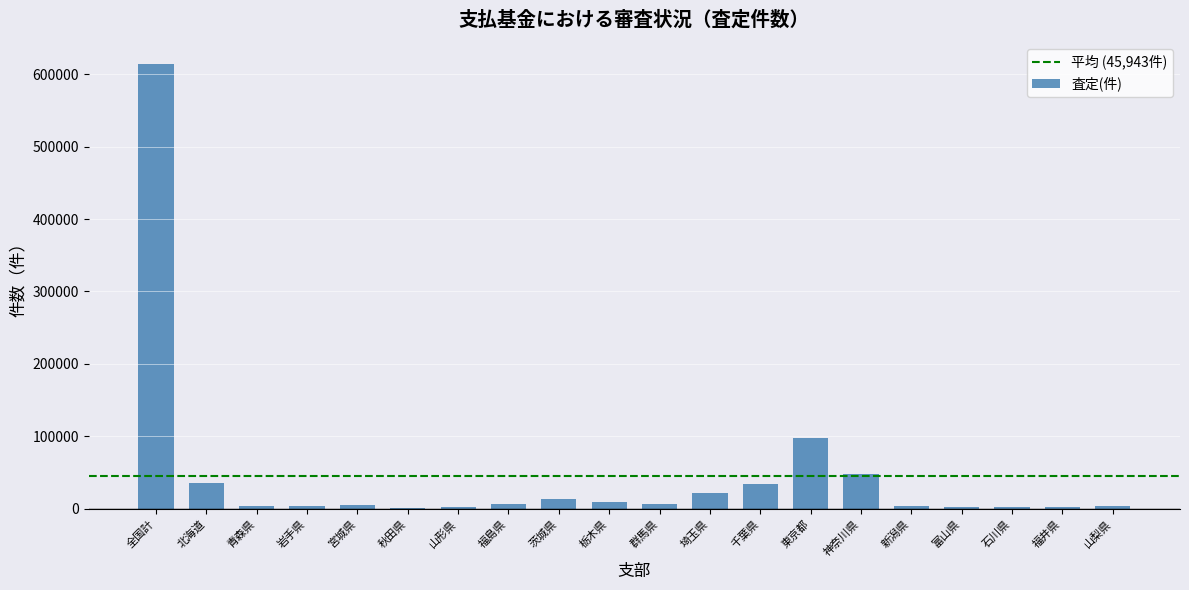

How many data points does each series have?

20